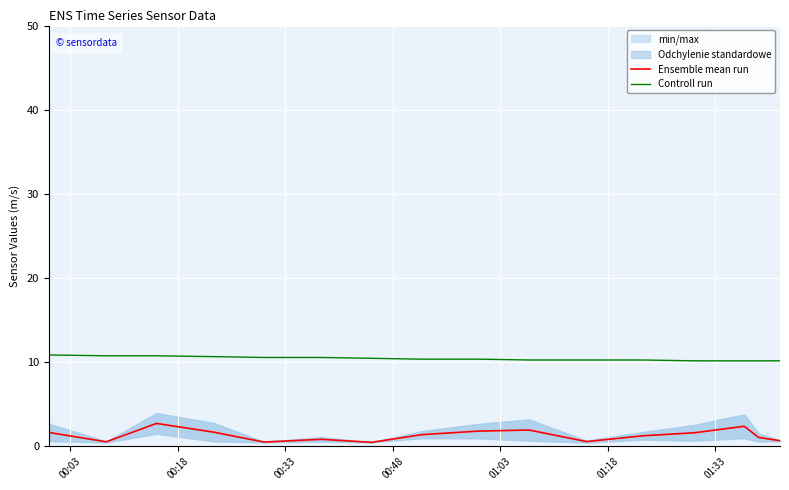

True or false: Ensemble mean run has more than 1 points higher than both neighbors.

True